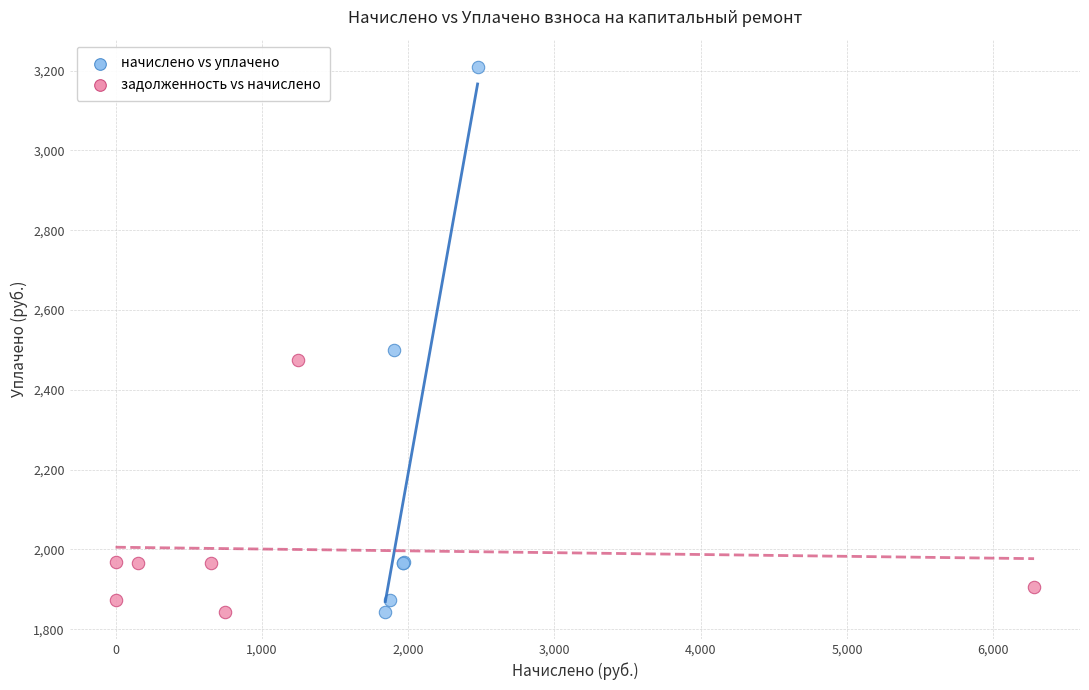

Which series contains the highest Y value?

начислено vs уплачено